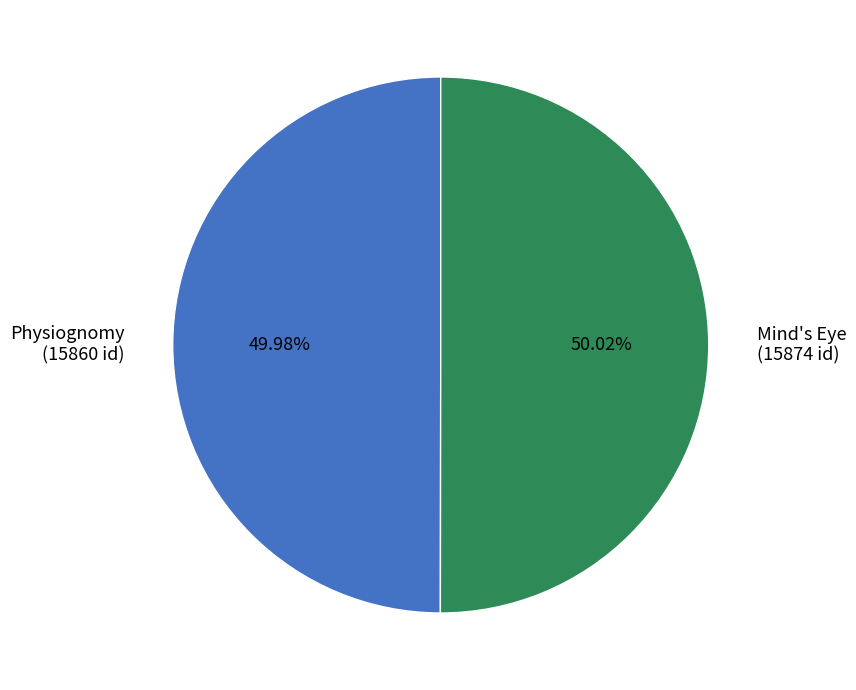

The Mind's Eye slice represents 50% of the pie. True or false?

True